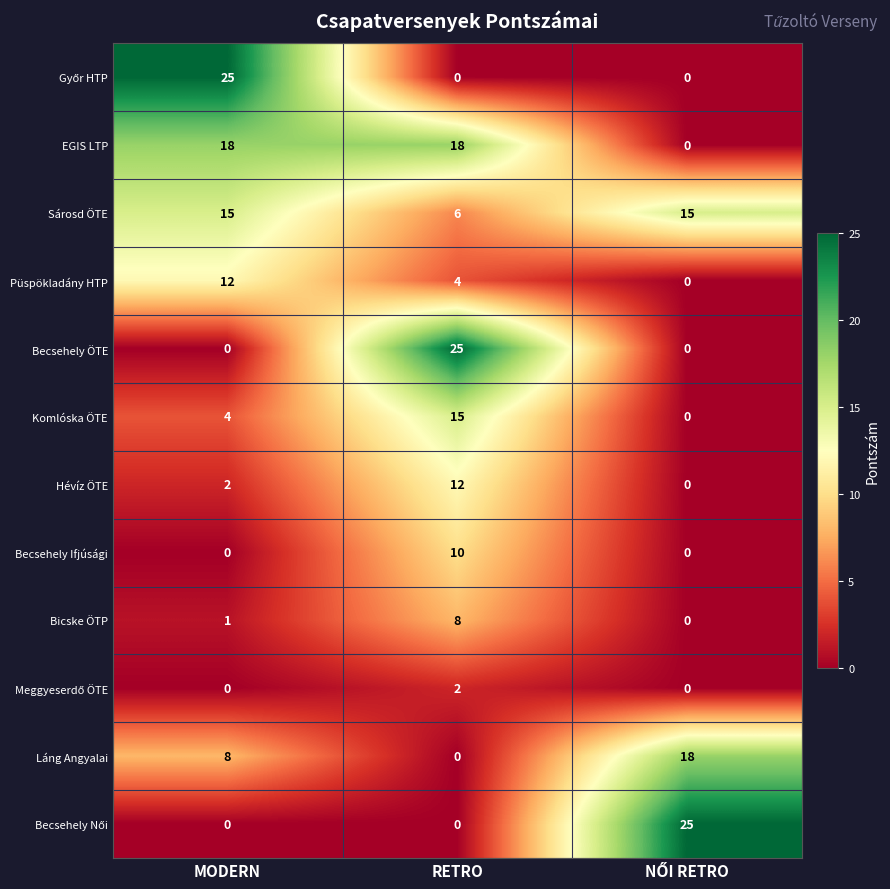

What is the maximum value shown in the chart?

25